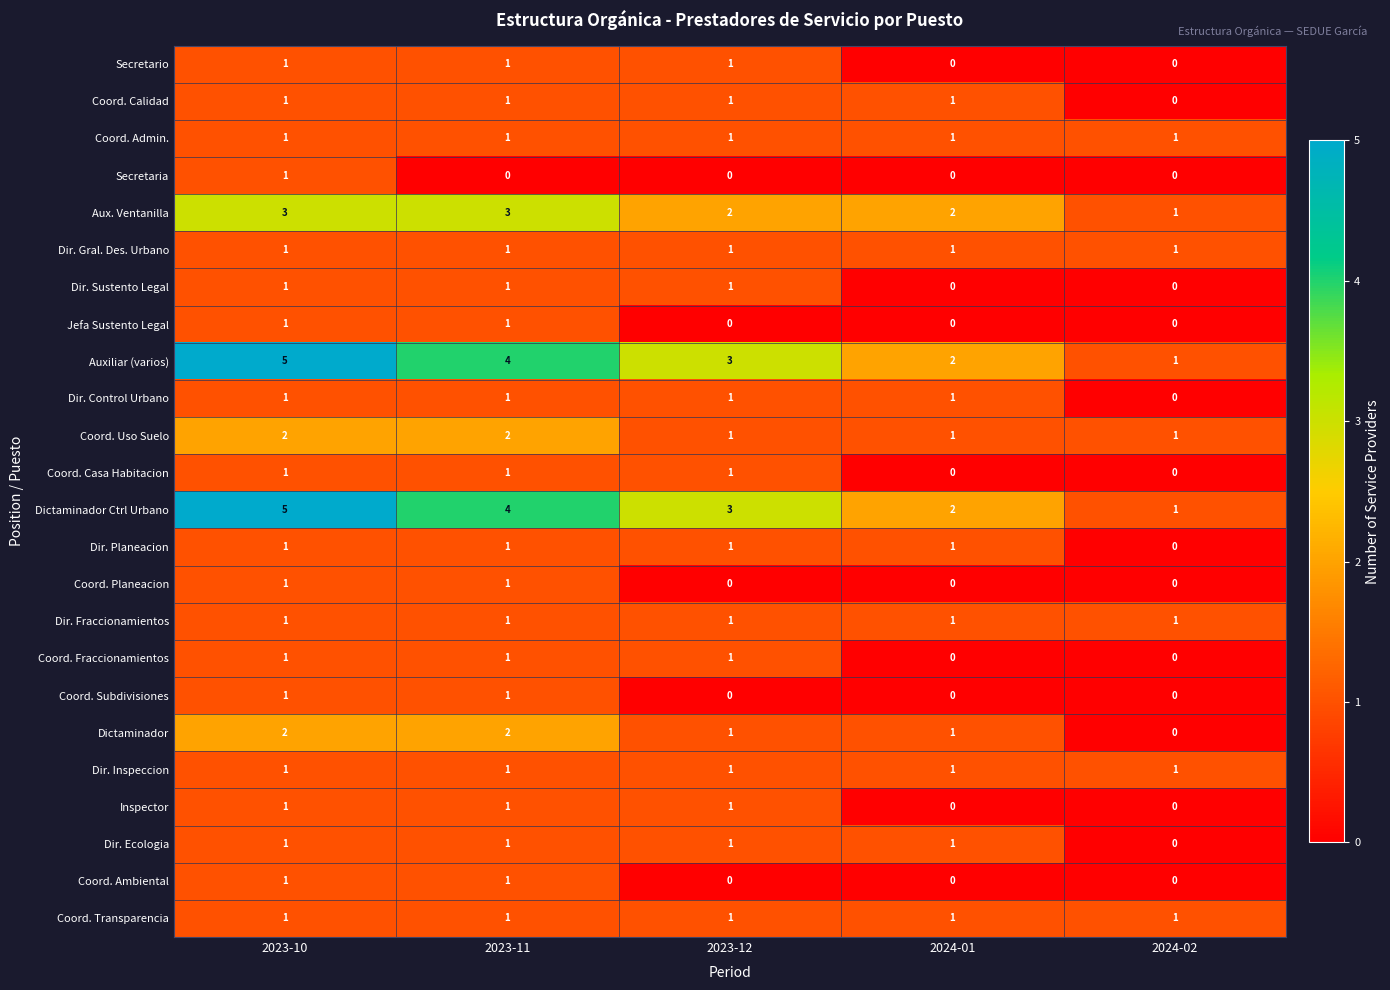

How many categories are shown in the chart?

5